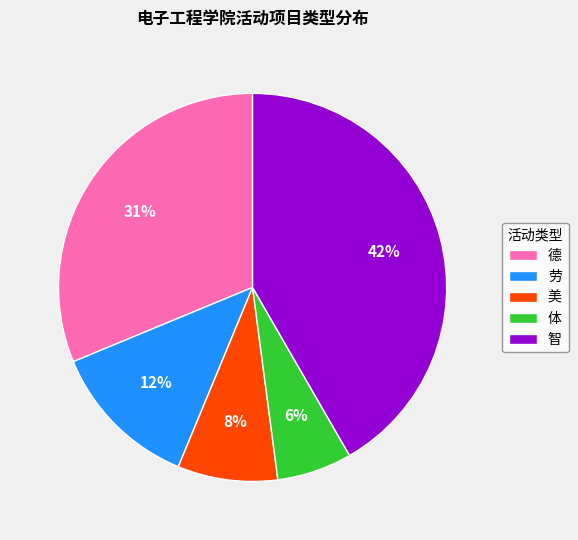

Is there any slice that represents more than half of the pie?

No